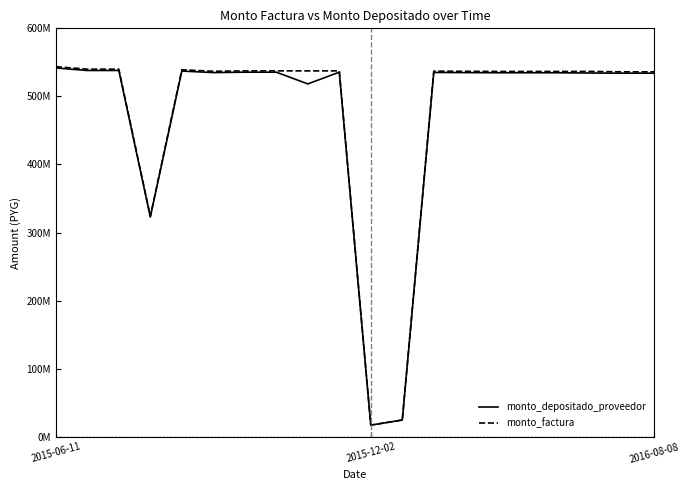

Does the chart display data point markers on the line(s)?

No